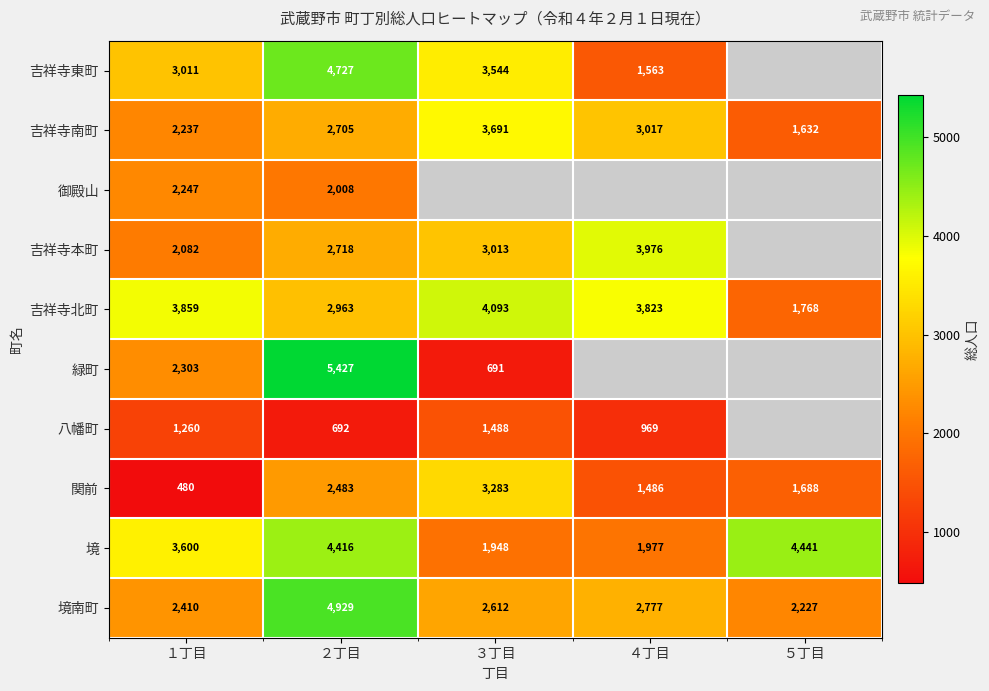

What is the sum of all 関前 values?

9420